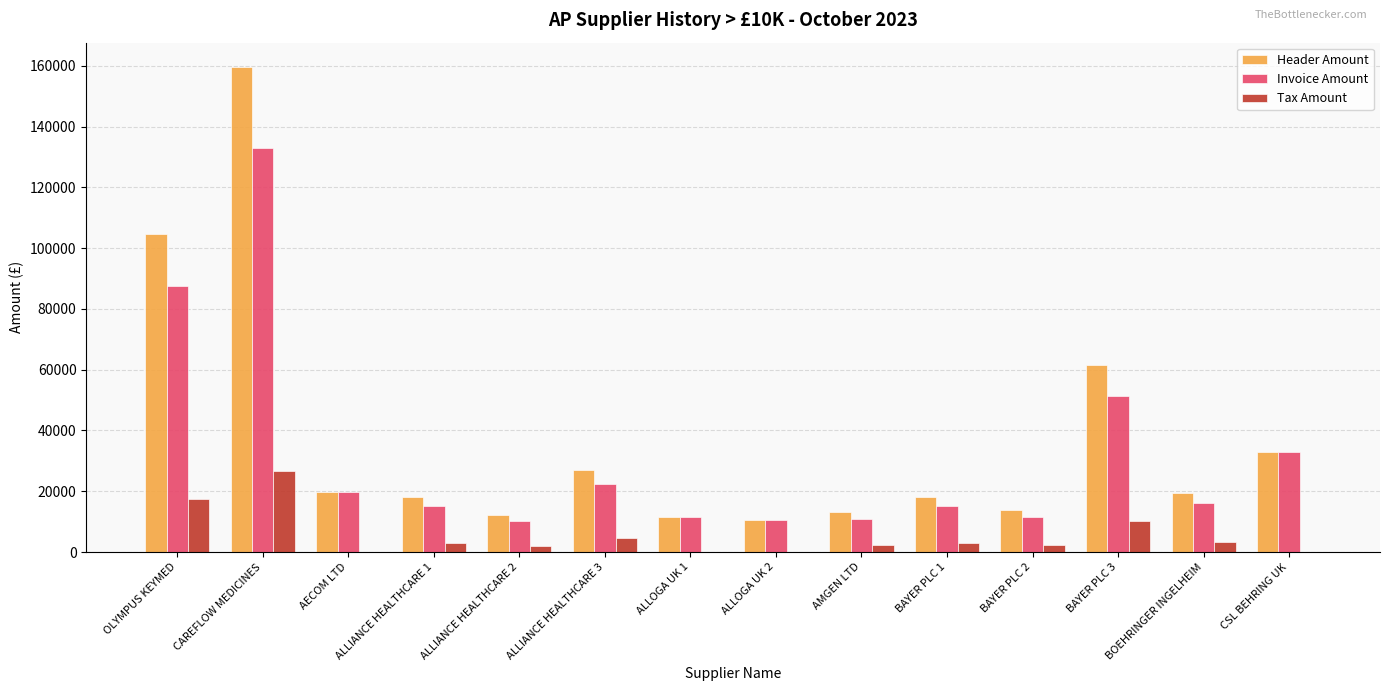

What is the average value of the Header Amount series?

37345.8